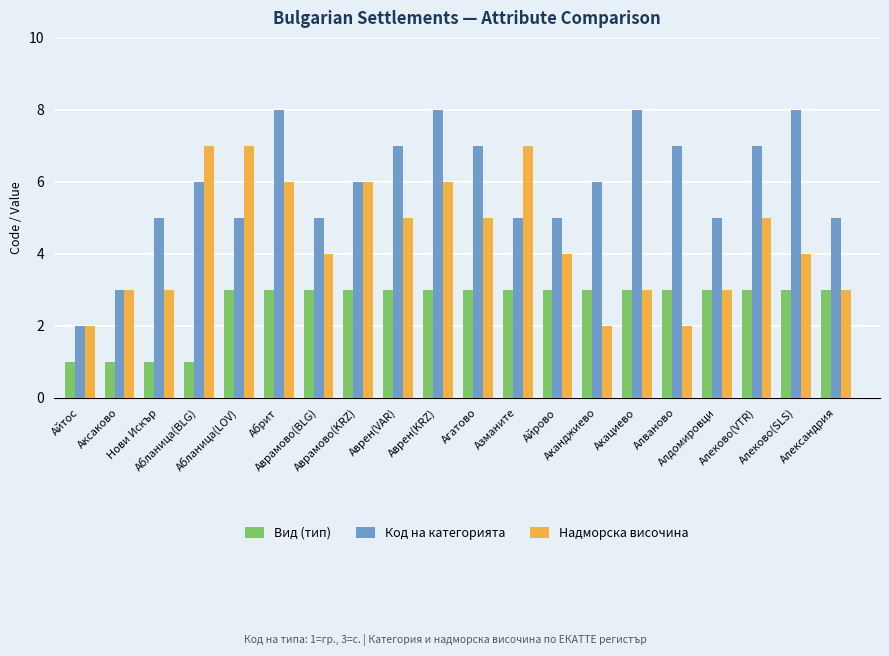

What is the greatest value displayed?

8